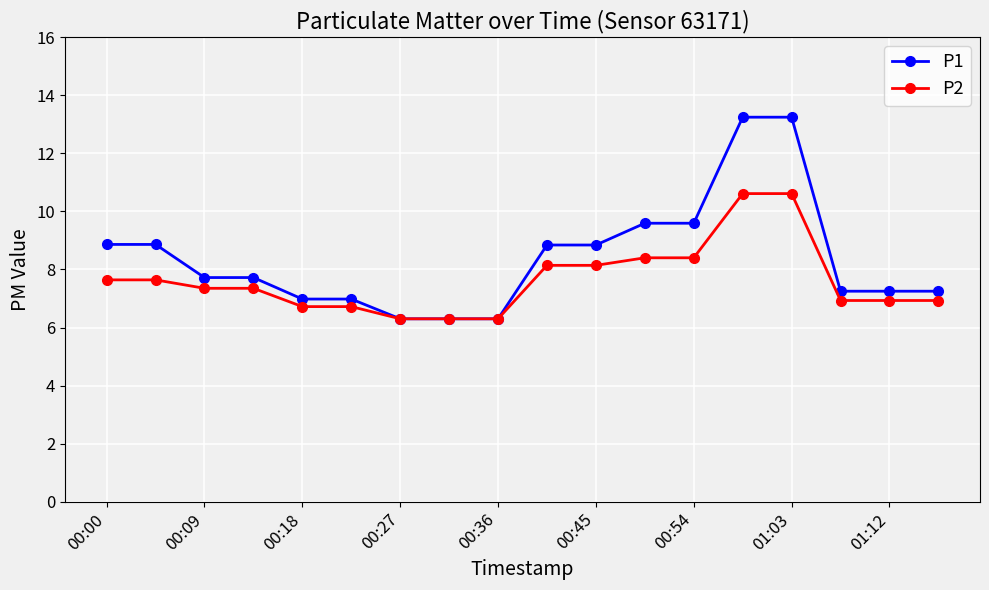

List the series in order of their peak value, lowest first.

P2, P1